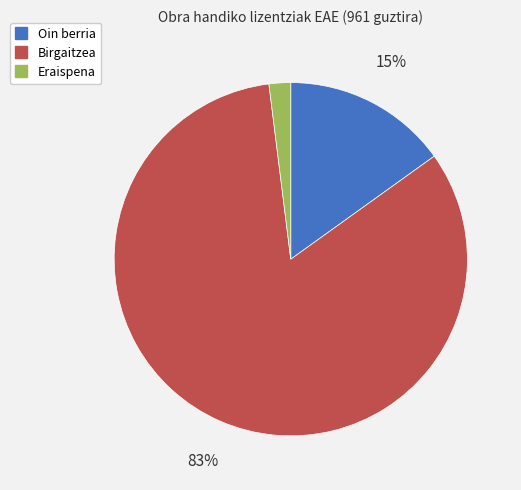

What is the largest slice in the pie chart?

Birgaitzea